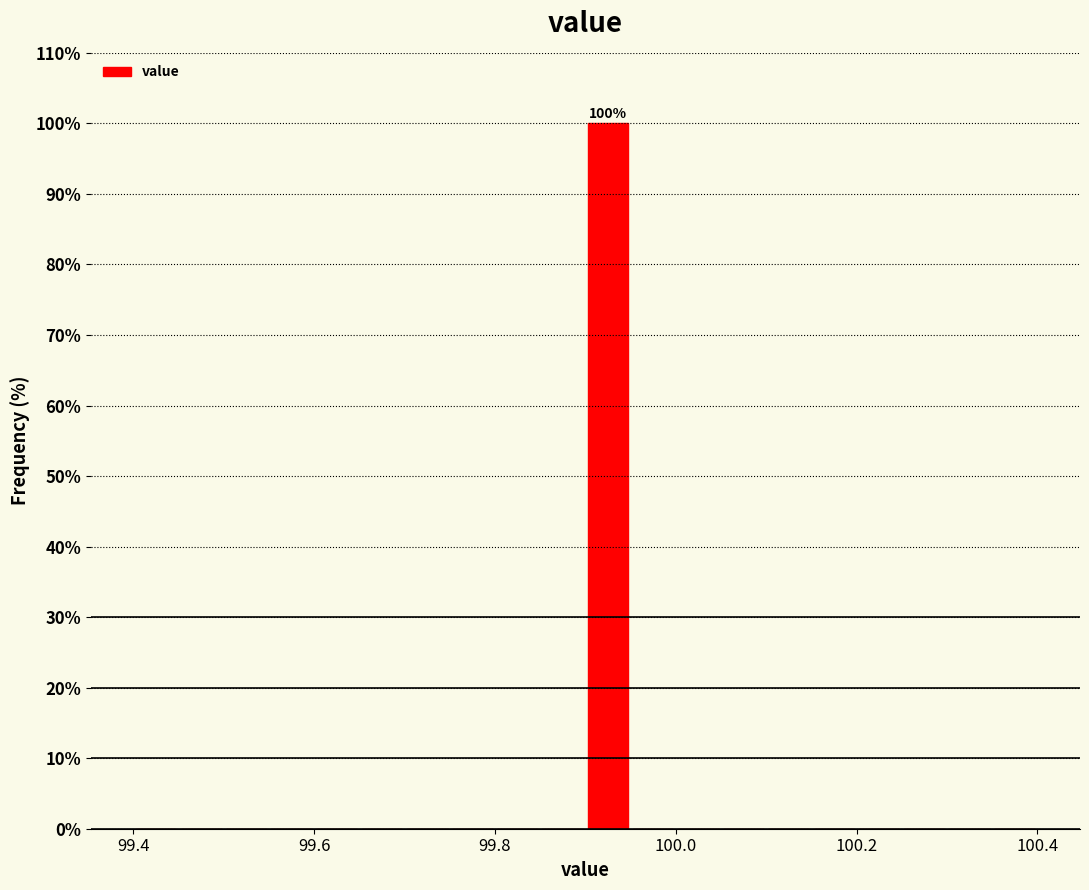

Around what value on the x-axis is the tallest bar? Give the approximate position of its centre, as read against the axis.

99.92